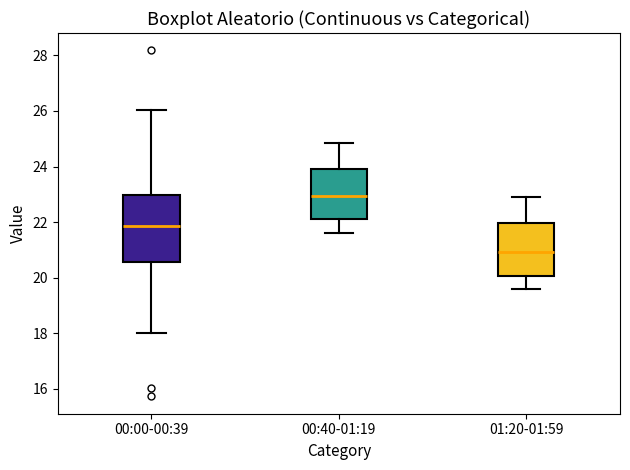

Where does the upper whisker of the box for 00:00-00:39 end on the y-axis? The values are not printed on the chart, so give them approximately, as read against the axis.

26.0